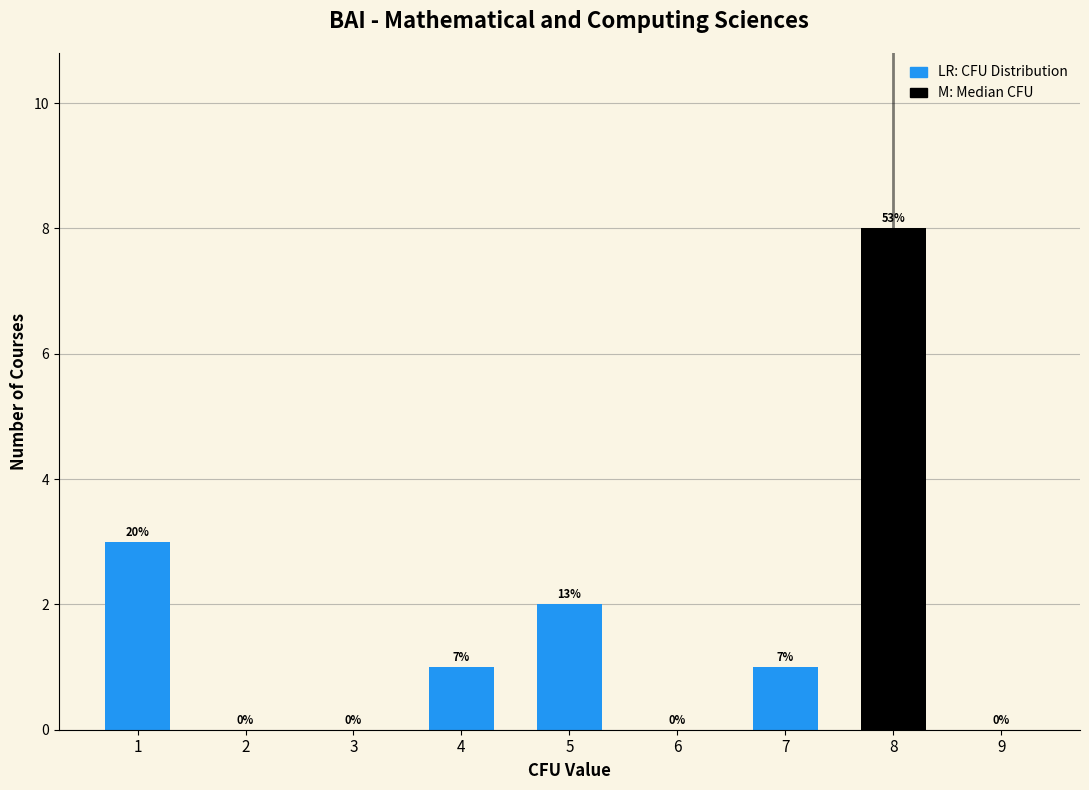

Are the bars horizontal?

No